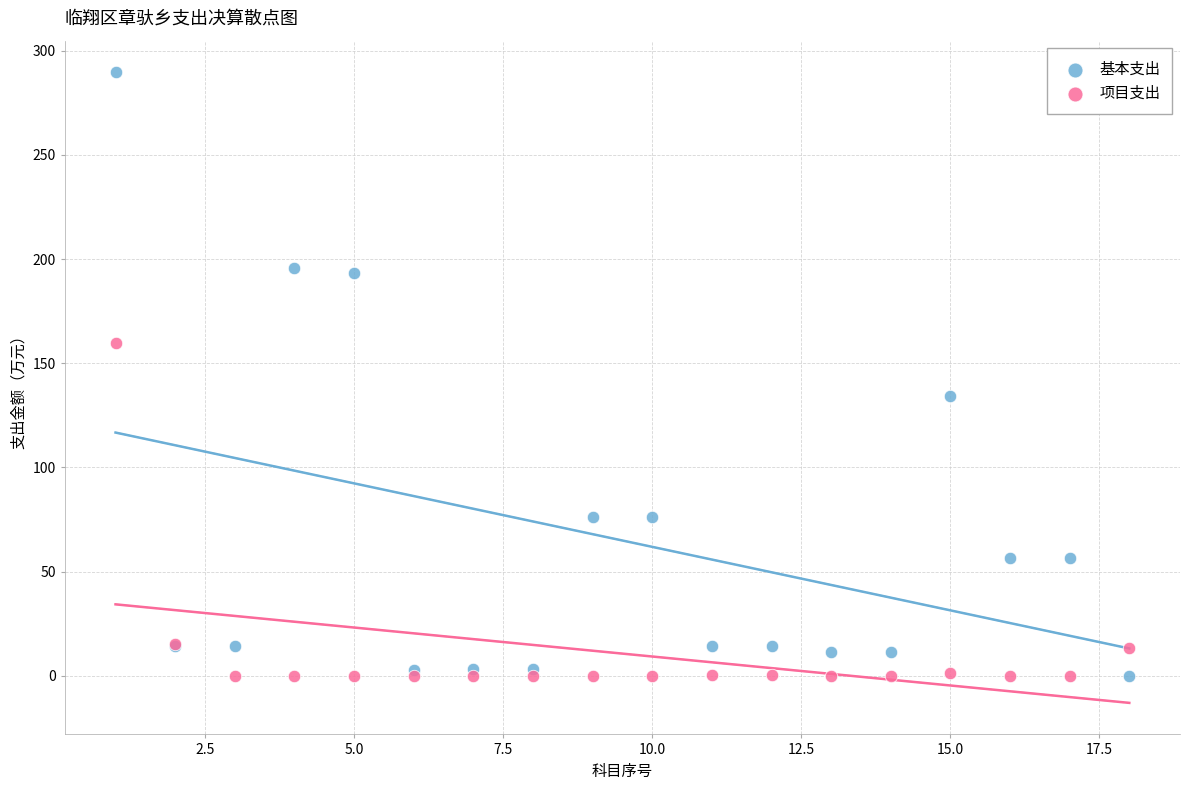

In the 基本支出 series, what Y value is closest to 144?

134.4